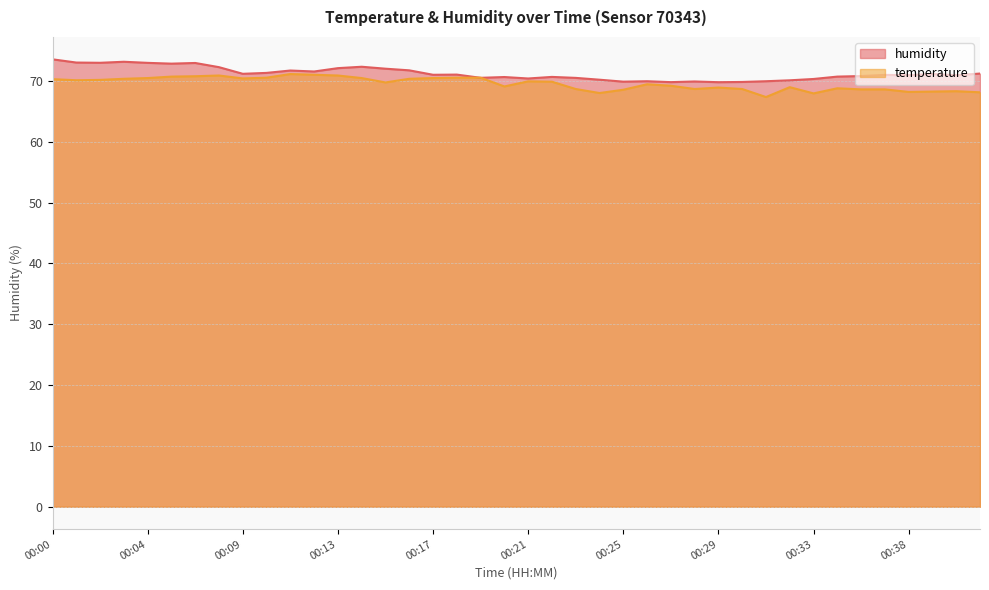

Reading right to left, transcribe all the data shown in this chart.

temperature: 00:41=68.1	00:40=68.3	00:39=68.2	00:38=68.2	00:36=68.6	00:35=68.6	00:34=68.8	00:33=67.9	00:32=69.0	00:31=67.3	00:30=68.7	00:29=68.9	00:28=68.7	00:27=69.2	00:26=69.4	00:25=68.5	00:24=68.0	00:23=68.7	00:22=69.9	00:21=69.9	00:20=69.1	00:19=70.5	00:18=70.5	00:17=70.5	00:16=70.3	00:15=69.7	00:14=70.5	00:13=70.9	00:12=71.0	00:11=71.1	00:10=70.5	00:09=70.4	00:08=70.9	00:06=70.8	00:05=70.7	00:04=70.5	00:03=70.3	00:02=70.2	00:01=70.1	00:00=70.3
humidity: 00:41=71.2	00:40=70.9	00:39=71.1	00:38=70.9	00:36=71.0	00:35=70.8	00:34=70.7	00:33=70.3	00:32=70.1	00:31=69.9	00:30=69.8	00:29=69.8	00:28=69.9	00:27=69.8	00:26=69.9	00:25=69.9	00:24=70.2	00:23=70.5	00:22=70.7	00:21=70.4	00:20=70.6	00:19=70.5	00:18=71.0	00:17=71.0	00:16=71.7	00:15=72.0	00:14=72.3	00:13=72.1	00:12=71.5	00:11=71.7	00:10=71.3	00:09=71.2	00:08=72.2	00:06=72.9	00:05=72.8	00:04=73.0	00:03=73.1	00:02=73.0	00:01=73.0	00:00=73.5